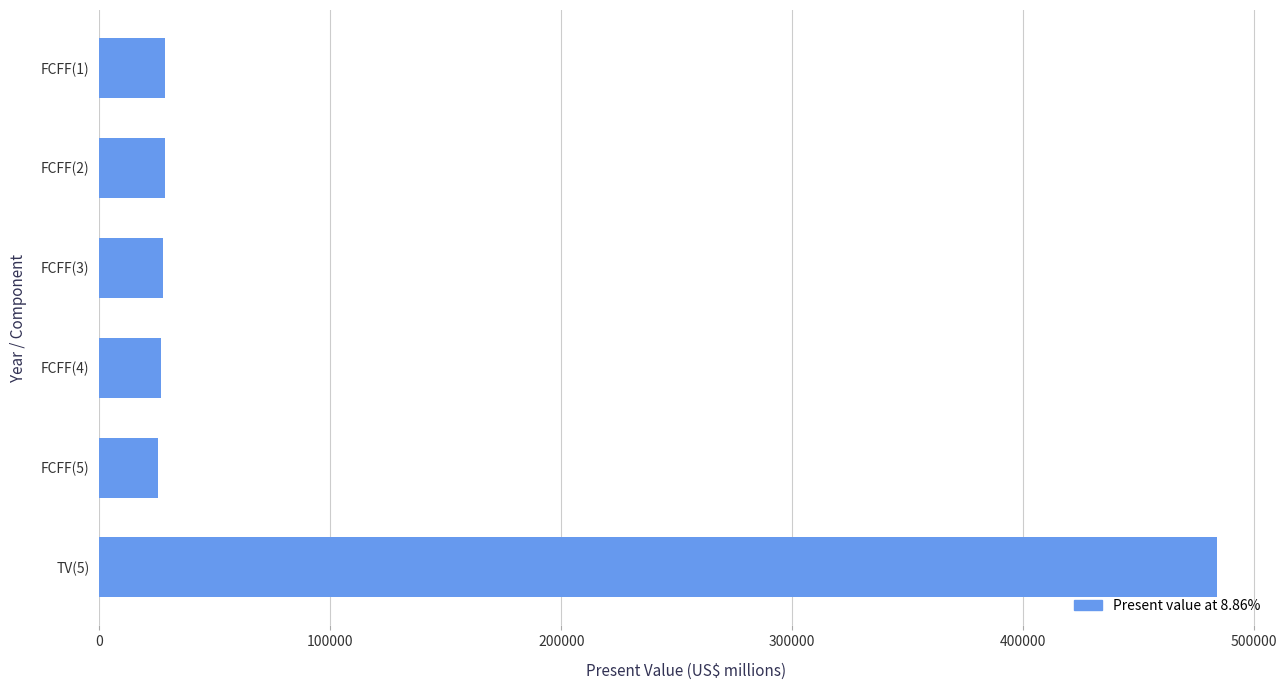

What is the label of the 2nd bar from the bottom?

FCFF(5)